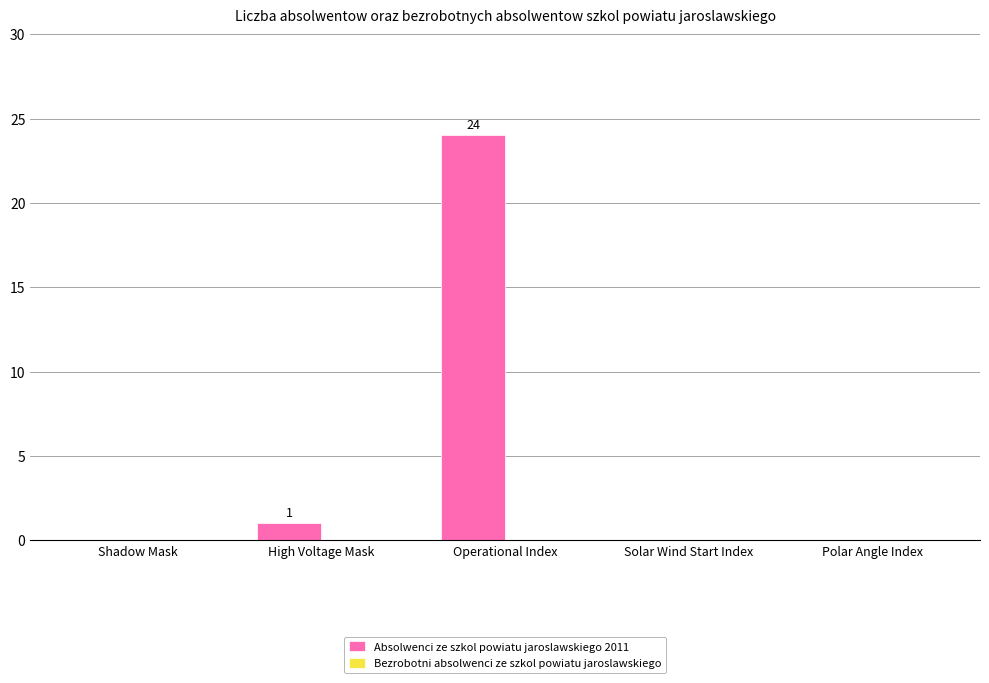

What is the change in value from High Voltage Mask to Operational Index?

+23